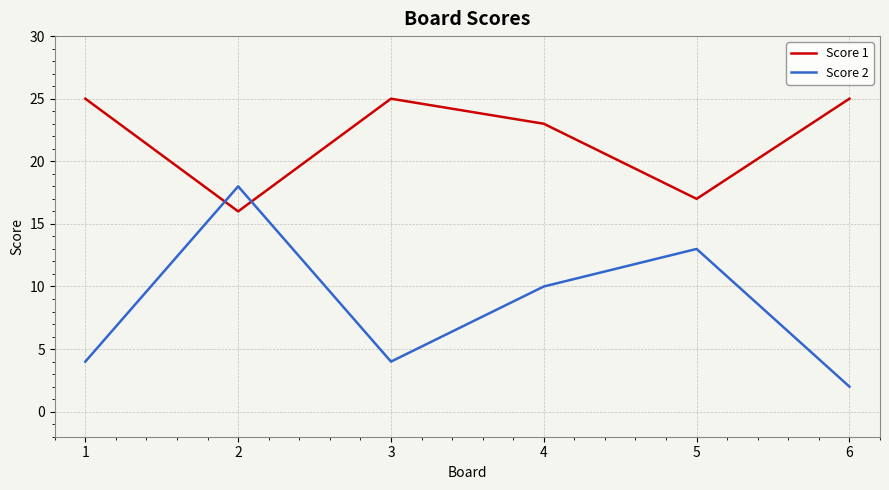

The Score 1 series shows 25 at 6. True or false?

True